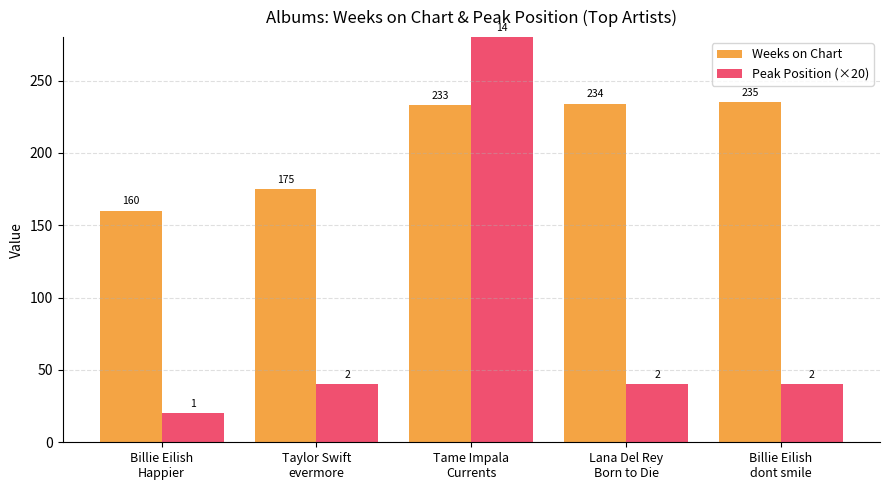

Count the number of data series in this chart.

2